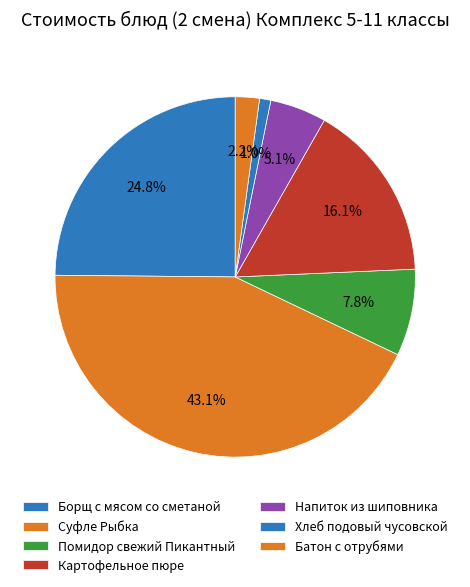

Does Суфле Рыбка account for over 50% of the chart?

No